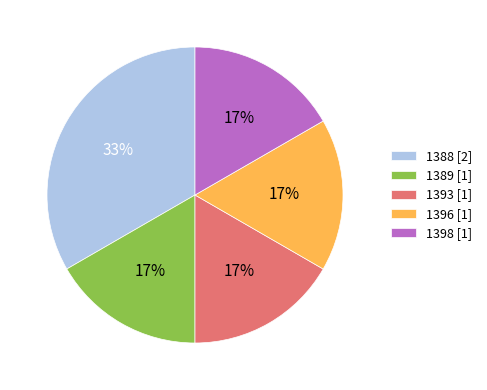

How many segments does this pie chart have?

5